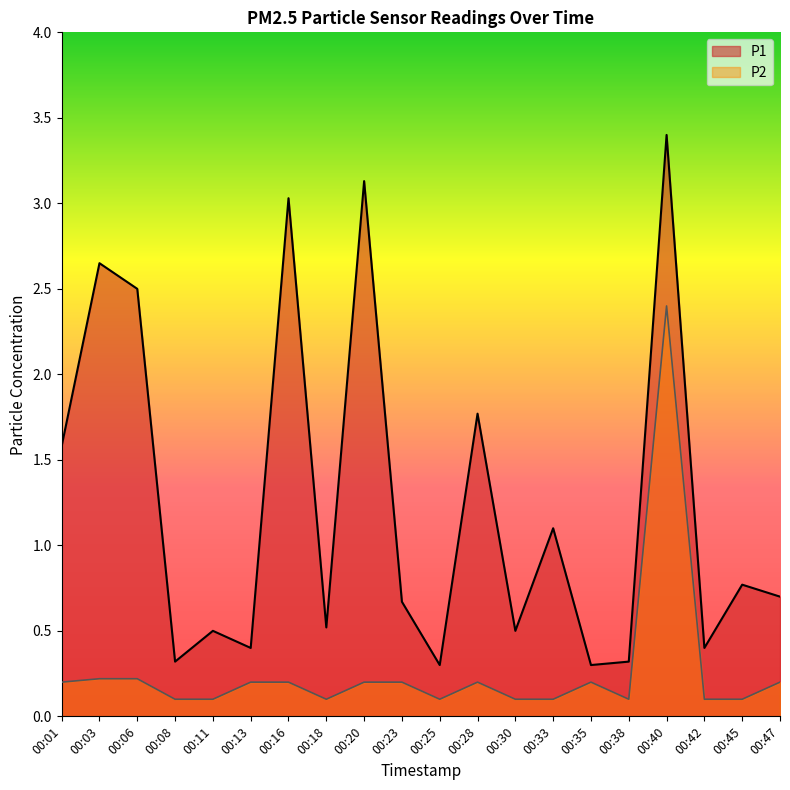

At which category does the chart reach its peak across all series?

00:40